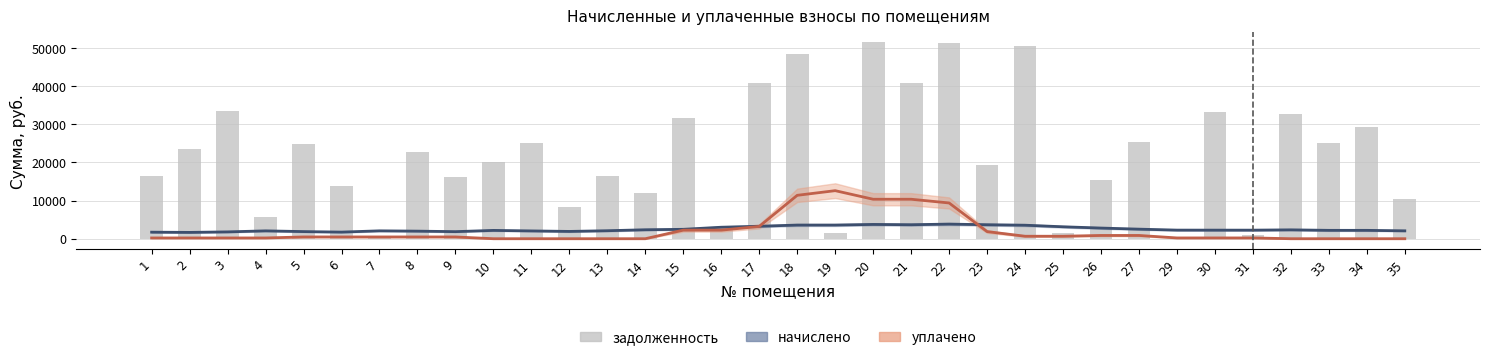

Reading right to left, extract all data points from this chart.

начислено: 2070.1	2192.5	2194.7	2326.5	2244.6	2248.5	2255.6	2507.7	2795.5	3128.6	3541.2	3665.2	3832.9	3666.8	3744.7	3580.1	3580.1	3263.8	3011.8	2465.1	2347.3	2094.6	1911.0	2044.4	2180.9	1854.1	1986.7	2065.4	1736.3	1868.3	2059.4	1791.8	1656.9	1716.9
уплачено: 0.0	0.0	0.0	0.0	203.6	203.6	203.6	853.5	853.5	650.0	650.0	1869.2	9371.8	10347.1	10347.1	12595.2	11376.0	3223.5	2248.2	2248.2	0.0	0.0	0.0	0.0	0.0	463.5	463.5	463.5	463.5	463.5	200.0	200.0	200.0	200.0
задолженность: 10465.7	29207.4	25058.5	32772.2	1098.1	33247.9	0.0	25303.6	15293.0	1624.2	50461.8	19283.8	51244.8	40897.7	51489.9	1626.3	48489.9	40897.7	2168.4	31717.9	11914.2	16525.8	8208.3	25009.4	20056.5	16278.2	22705.2	171.6	13911.1	24823.0	5630.8	33404.7	23460.3	16525.8